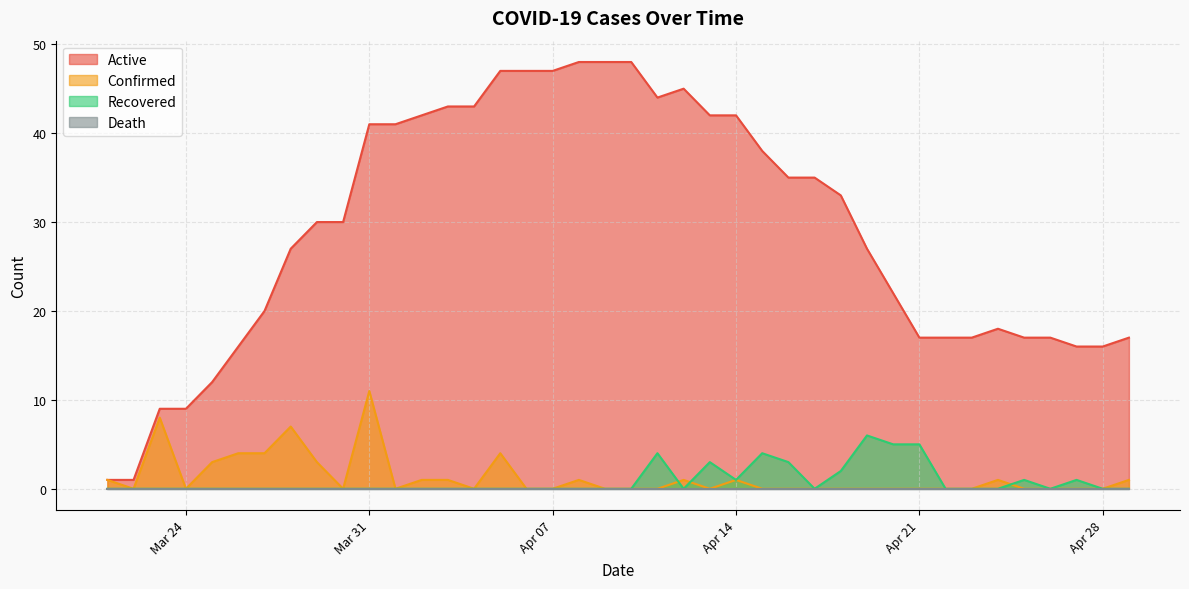

What is the label of the 11th point from the right?

2020-04-19